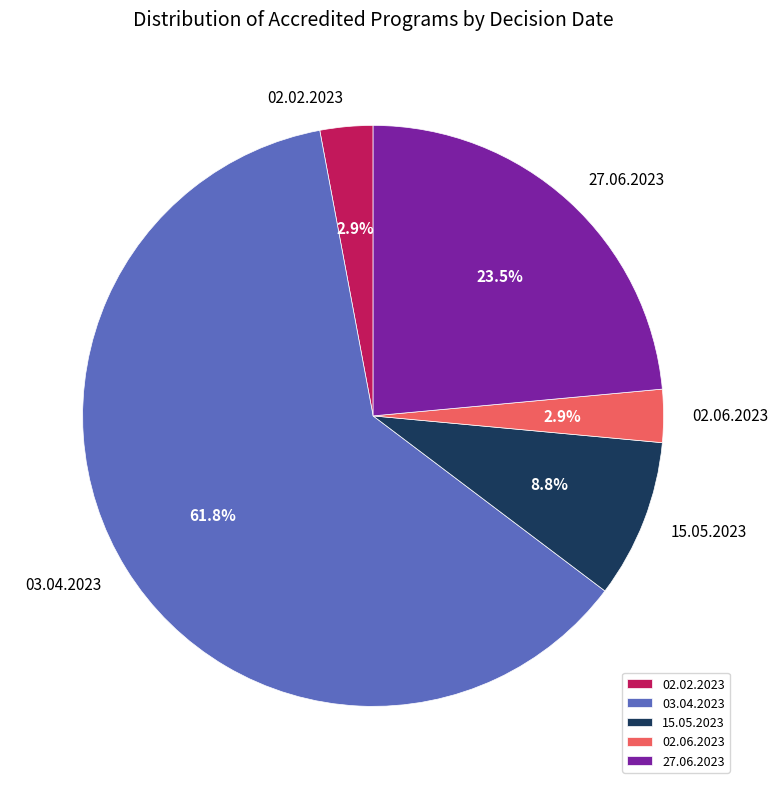

How many segments does this pie chart have?

5